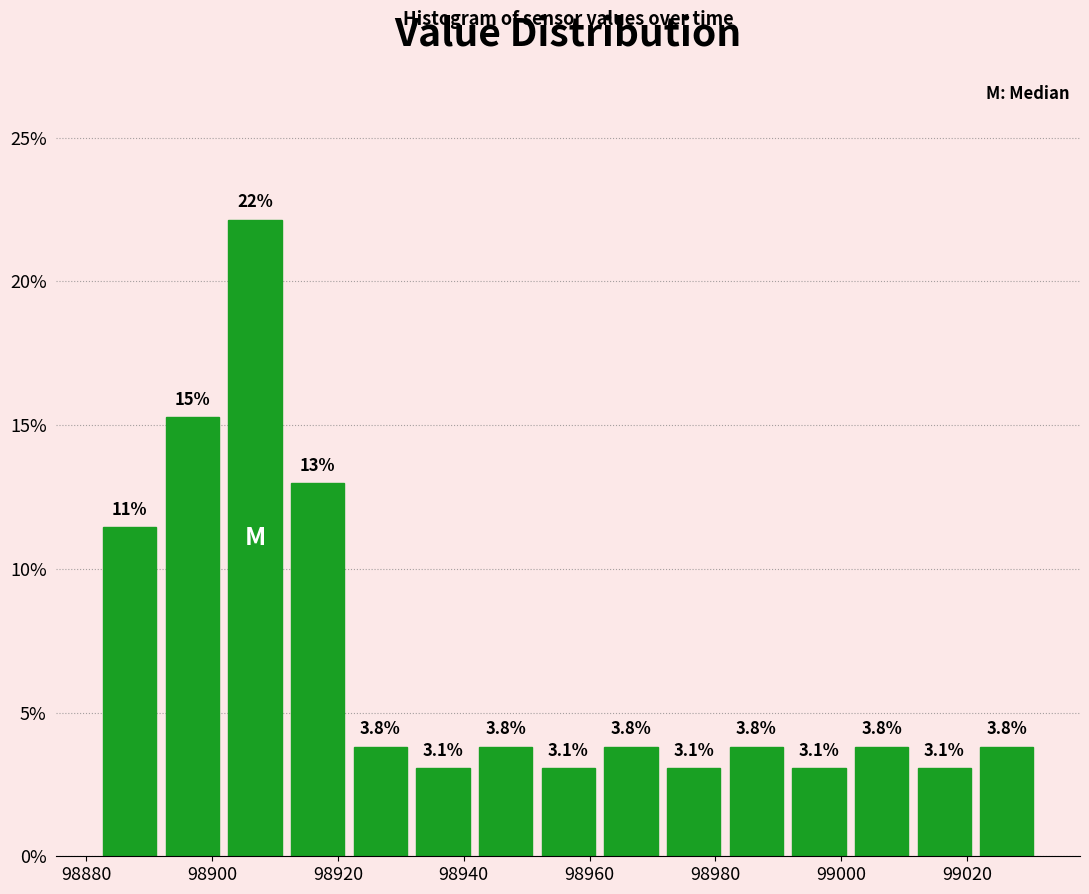

Which range on the x-axis has the tallest bar?

98902 to 98912